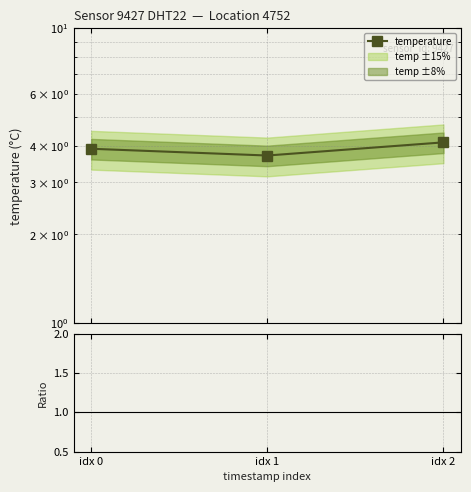

Is the value of temperature at idx 0 greater than the value of humidity / (10×mean_T) at idx 0?

Yes